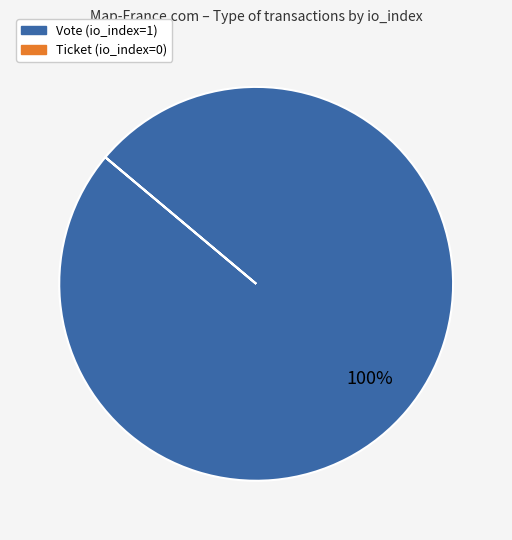

Which slice is the largest?

Vote (io_index=1)